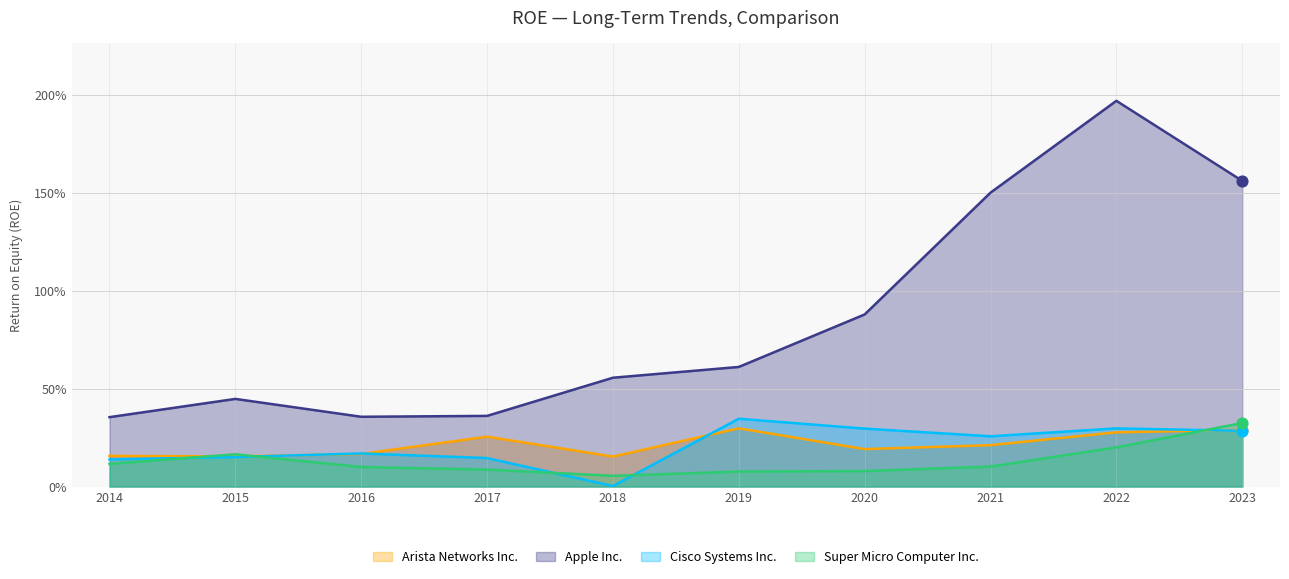

At which category is the sum across all series the highest?

2022